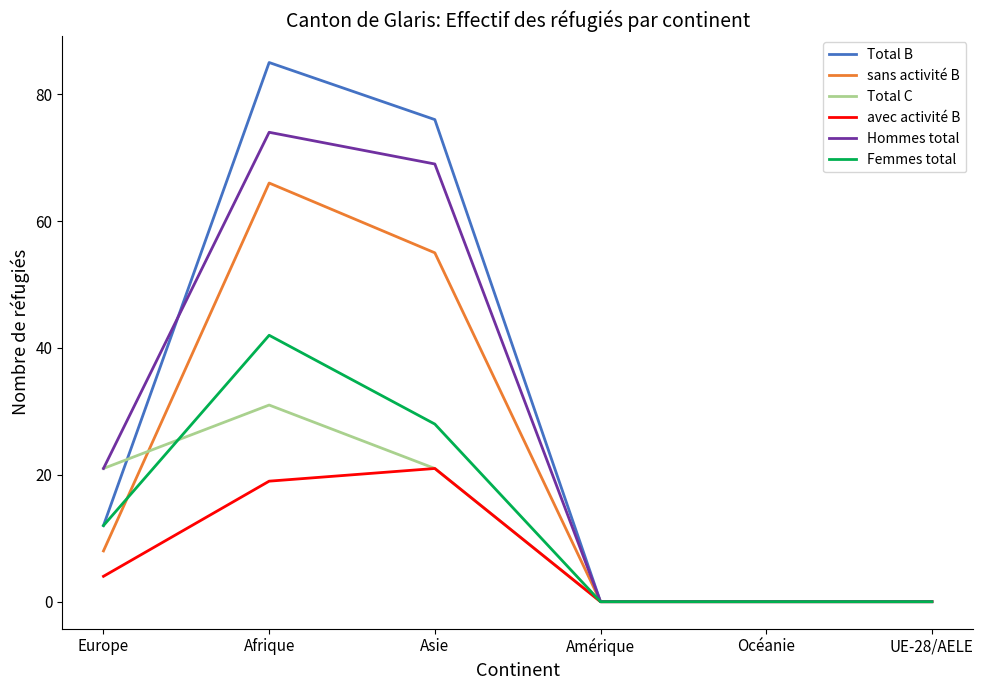

The value of Total B at Océanie is 31. True or false?

False